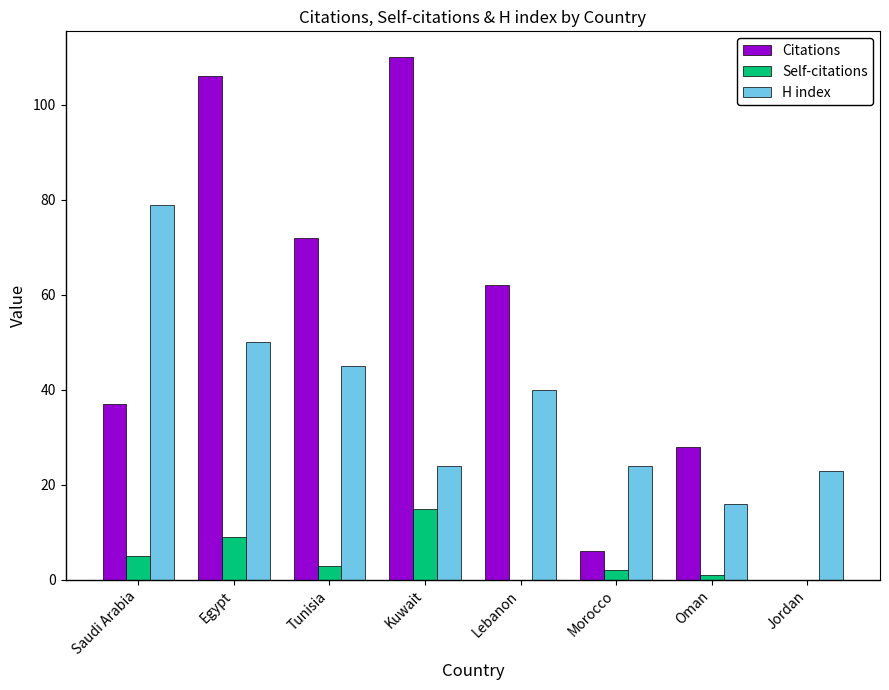

At which label does H index reach its peak?

Saudi Arabia